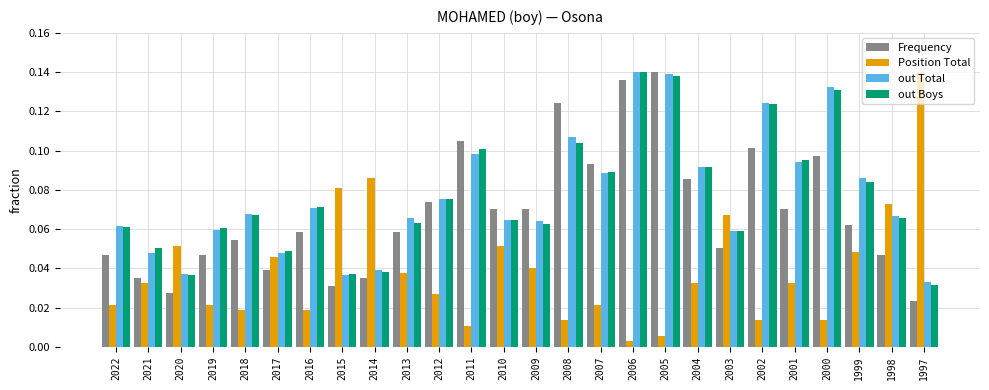

Is the value of out Boys at 2017 greater than the value of Position Total at 2007?

Yes